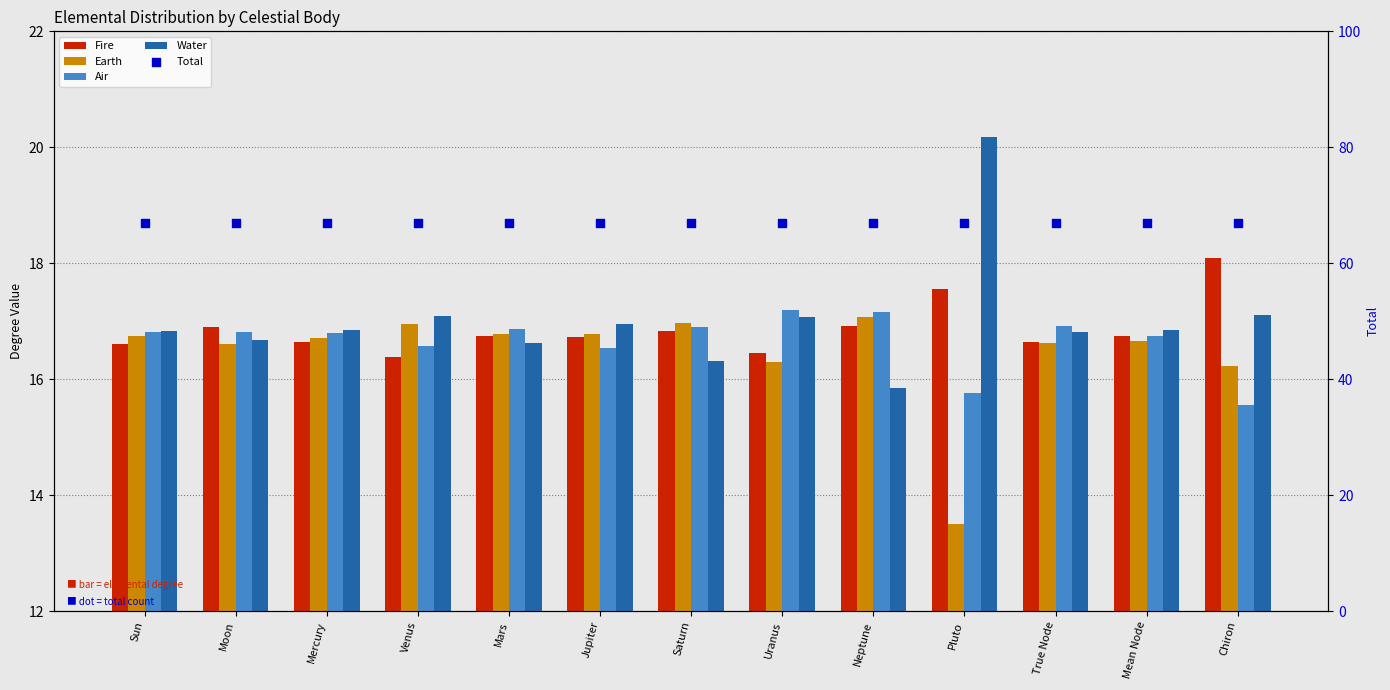

Is the value of Total at Mean Node greater than the value of Air at Jupiter?

Yes